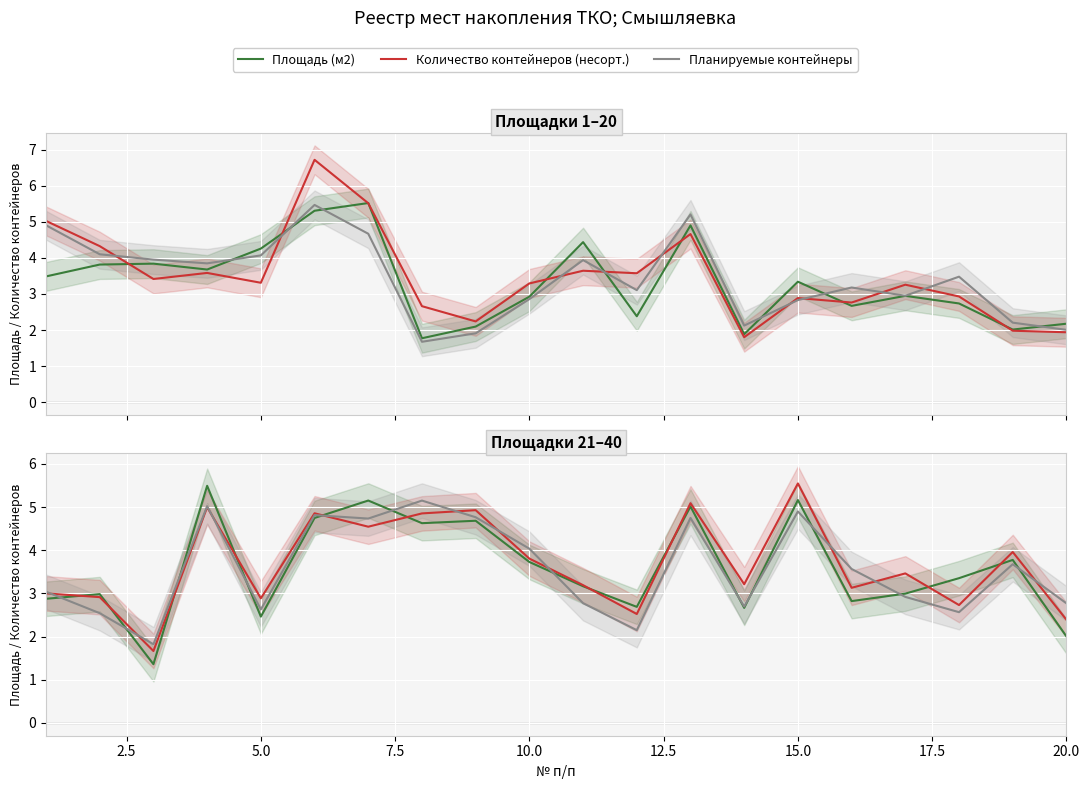

Which series has the largest total across all categories?

Количество контейнеров (несорт.)